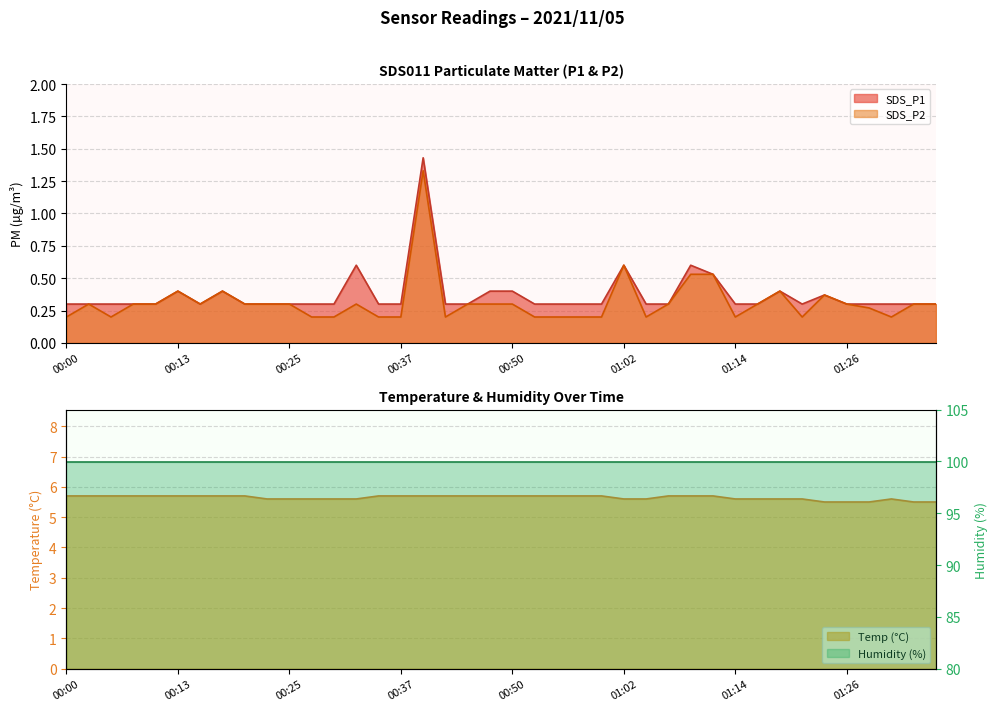

The Temp series shows 2.7 at 00:59. True or false?

False